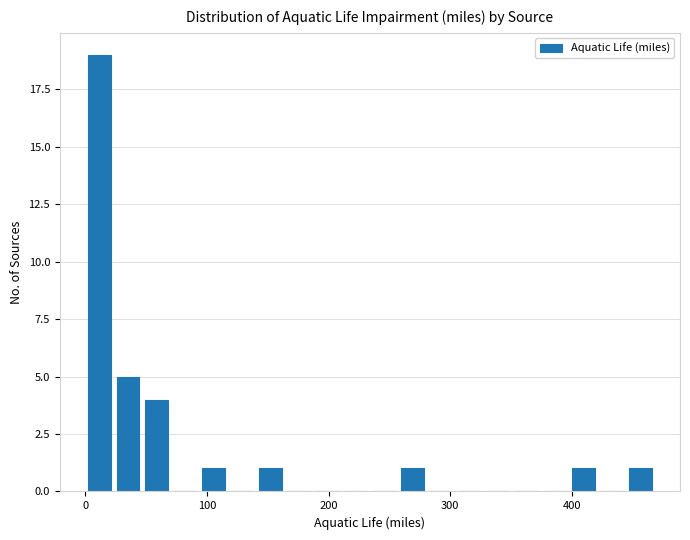

Read against the x-axis, roughly where is the centre of the tallest bar?

10